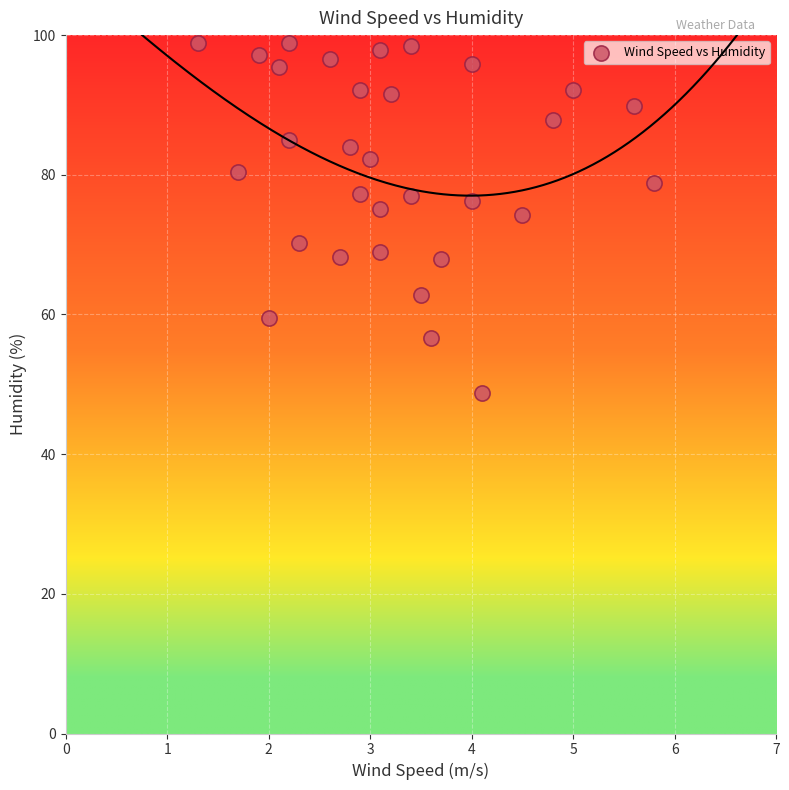

What is the range of Y values (max minus min)?

50.1